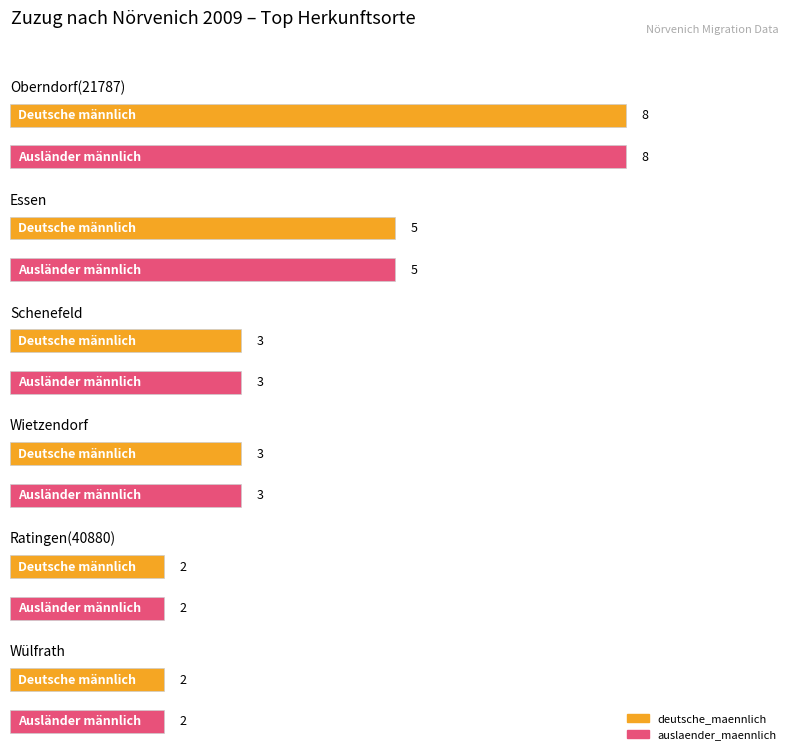

Which series has the largest total across all categories?

deutsche_maennlich